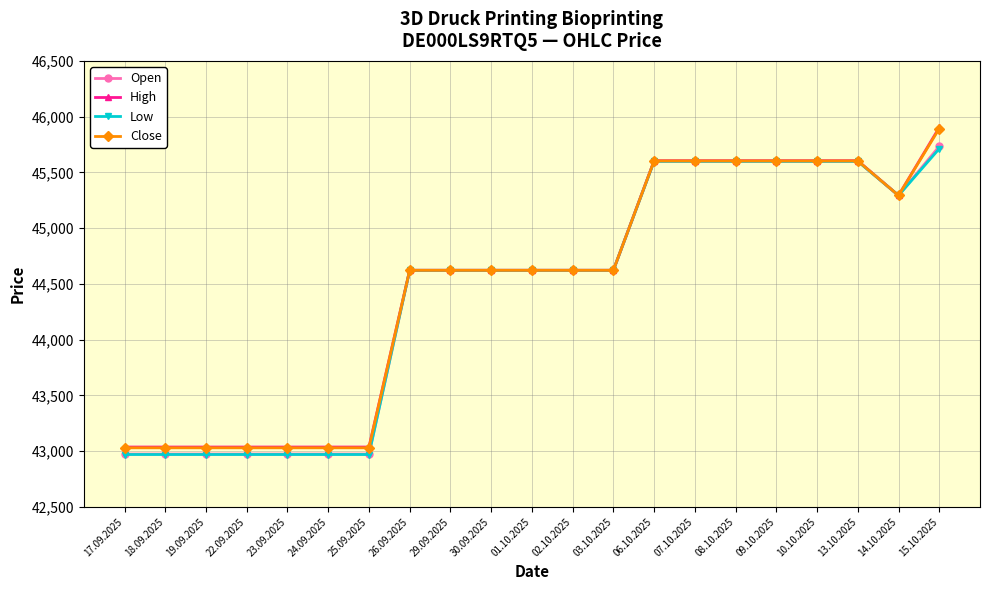

Does the chart display data point markers on the line(s)?

Yes